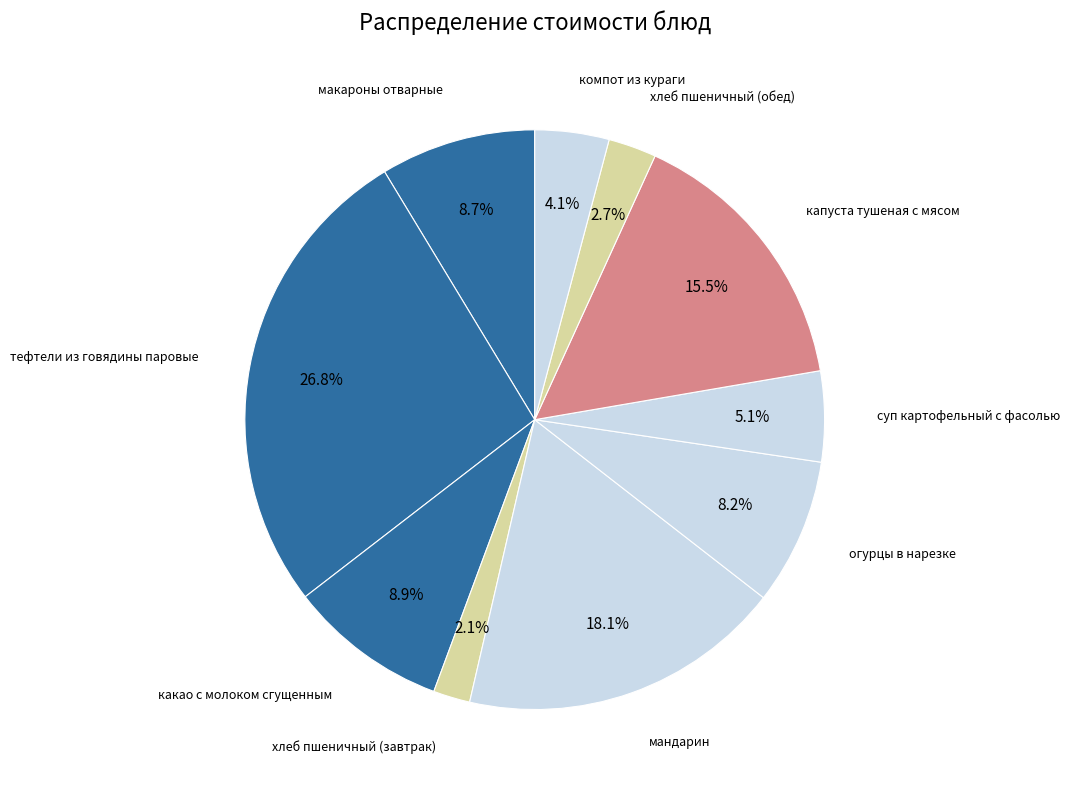

Does any single category account for the majority?

No